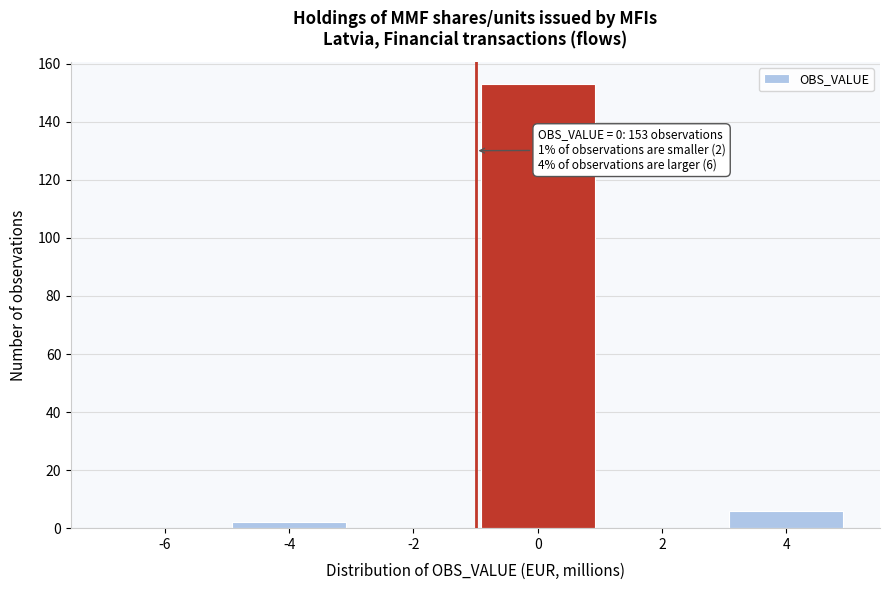

Reading left to right, what are all the values shown in this chart?

-6=0	-4=2	-2=0	0=153	2=0	4=6